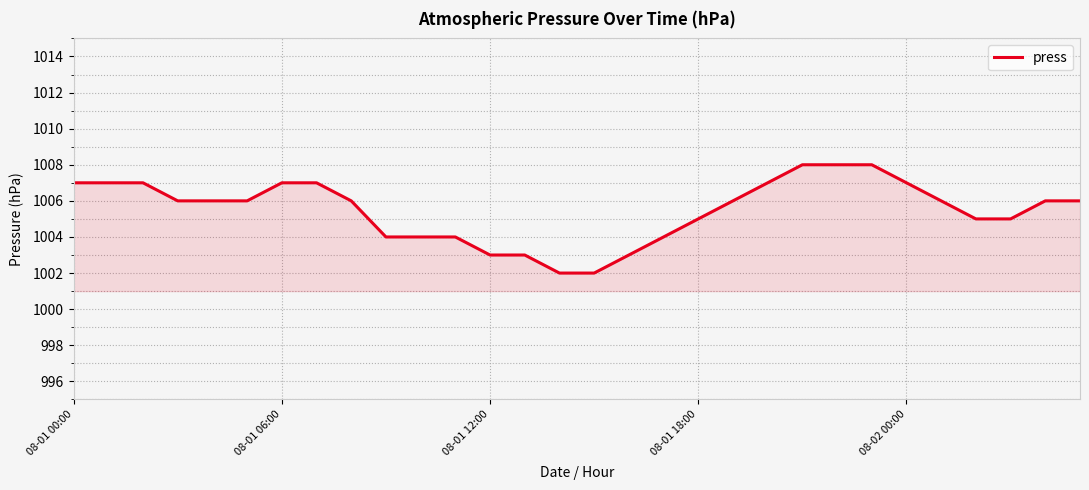

What is the difference between the maximum and minimum values?

6